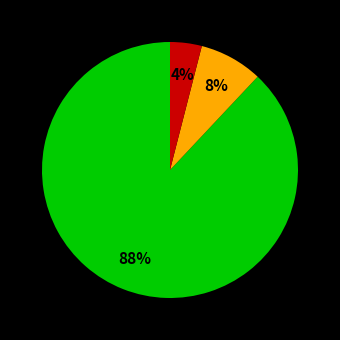

Is there any slice that represents more than half of the pie?

Yes